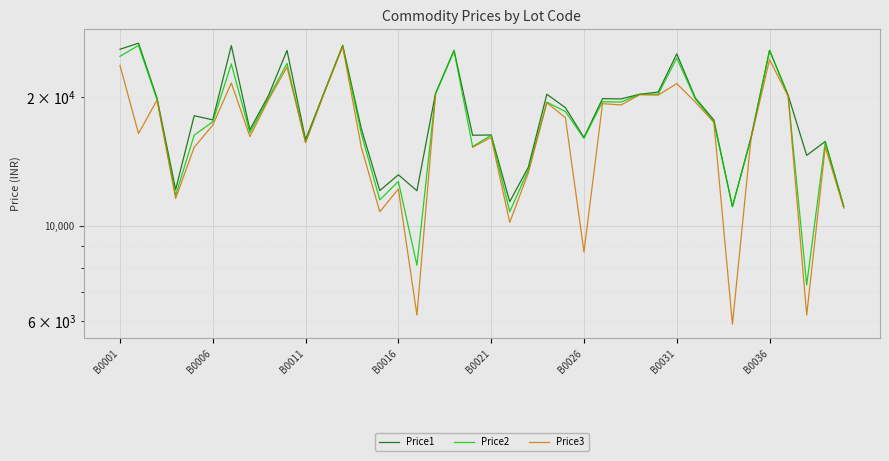

True or false: Price3 and Price1 intersect in this chart.

False